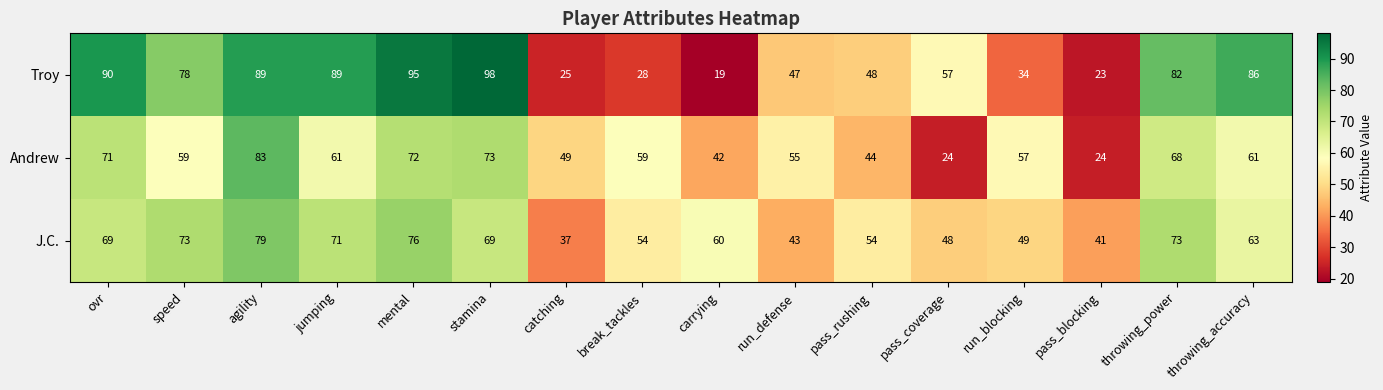

Which series has the largest range (max minus min)?

Troy